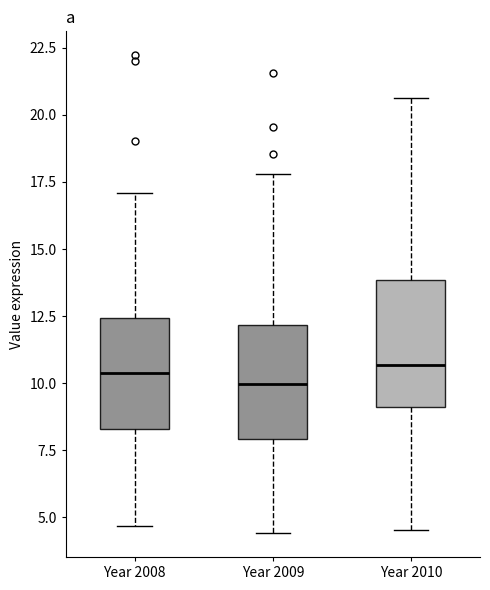

Reading left to right, read every box against the y-axis: the position of its median line, the range the box covers, and the ends of its whiskers. The values are not printed on the chart, so give them approximately, as read against the axis.

Year 2008: median 10.5, box 8.5 to 12.5, whiskers 4.5 to 17.0
Year 2009: median 10.0, box 8.0 to 12.0, whiskers 4.5 to 18.0
Year 2010: median 10.5, box 9.0 to 14.0, whiskers 4.5 to 20.5